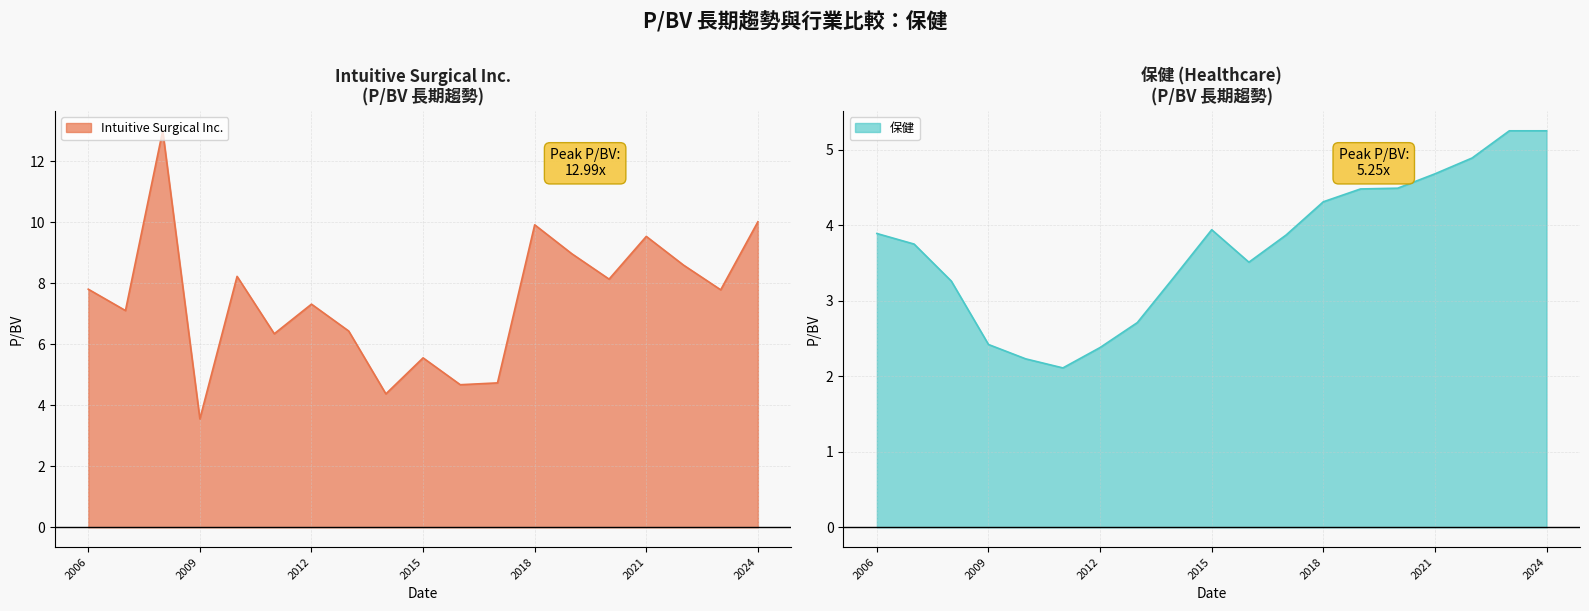

What is the label of the 9th point from the right?

2016-02-02